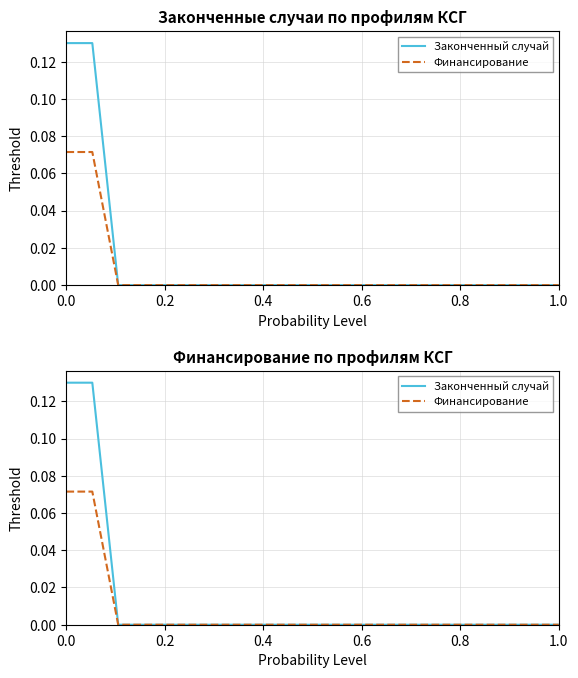

True or false: Законченный случай and Финансирование intersect in this chart.

False